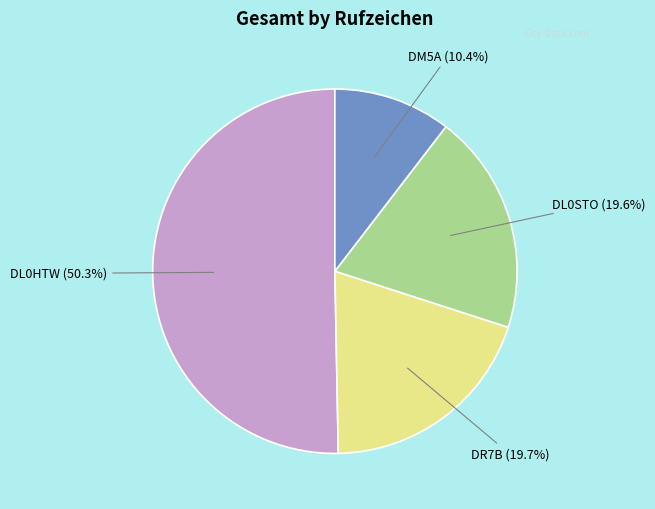

Is there any slice that represents more than half of the pie?

Yes